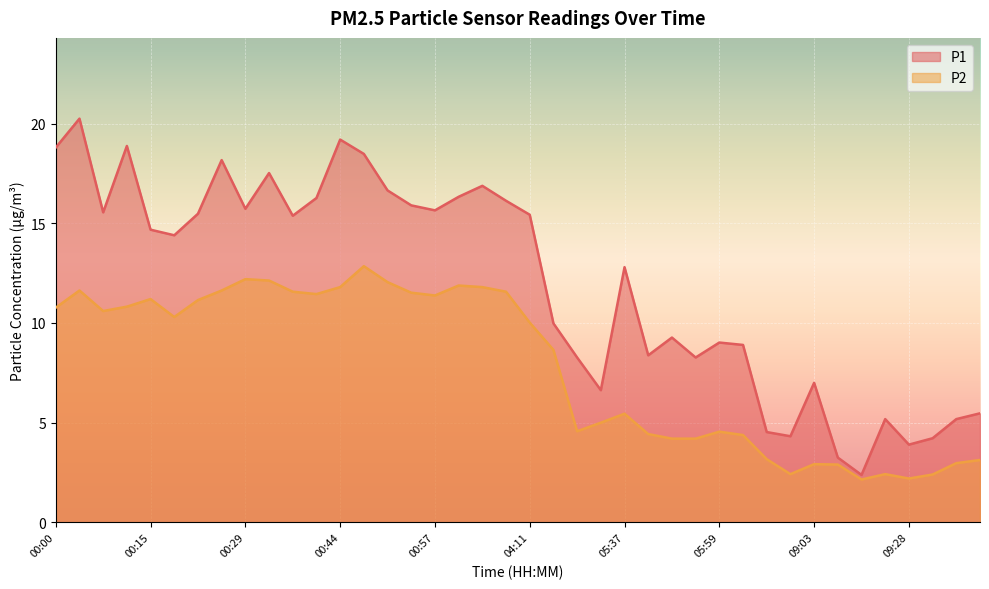

List the labels in order of P1 value, largest first.

00:03, 00:44, 00:09, 00:00, 00:46, 00:26, 00:32, 01:02, 00:49, 01:00, 00:41, 02:25, 00:55, 00:29, 00:57, 00:06, 00:23, 04:11, 00:38, 00:15, 00:18, 05:37, 04:27, 05:54, 05:59, 06:52, 05:39, 05:32, 05:56, 09:03, 05:34, 10:13, 09:26, 10:07, 08:42, 09:00, 09:31, 09:28, 09:16, 09:23